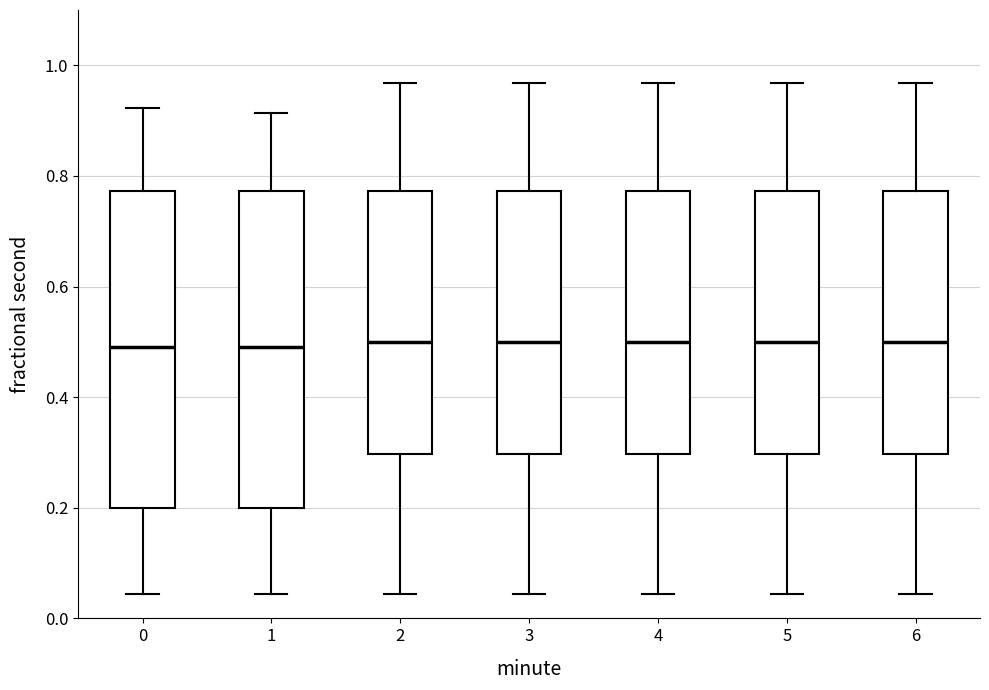

Reading left to right, read every box against the y-axis: the position of its median line, the range the box covers, and the ends of its whiskers. The values are not printed on the chart, so give them approximately, as read against the axis.

0: median 0.50, box 0.20 to 0.78, whiskers 0.04 to 0.92
1: median 0.50, box 0.20 to 0.78, whiskers 0.04 to 0.92
2: median 0.50, box 0.30 to 0.78, whiskers 0.04 to 0.96
3: median 0.50, box 0.30 to 0.78, whiskers 0.04 to 0.96
4: median 0.50, box 0.30 to 0.78, whiskers 0.04 to 0.96
5: median 0.50, box 0.30 to 0.78, whiskers 0.04 to 0.96
6: median 0.50, box 0.30 to 0.78, whiskers 0.04 to 0.96